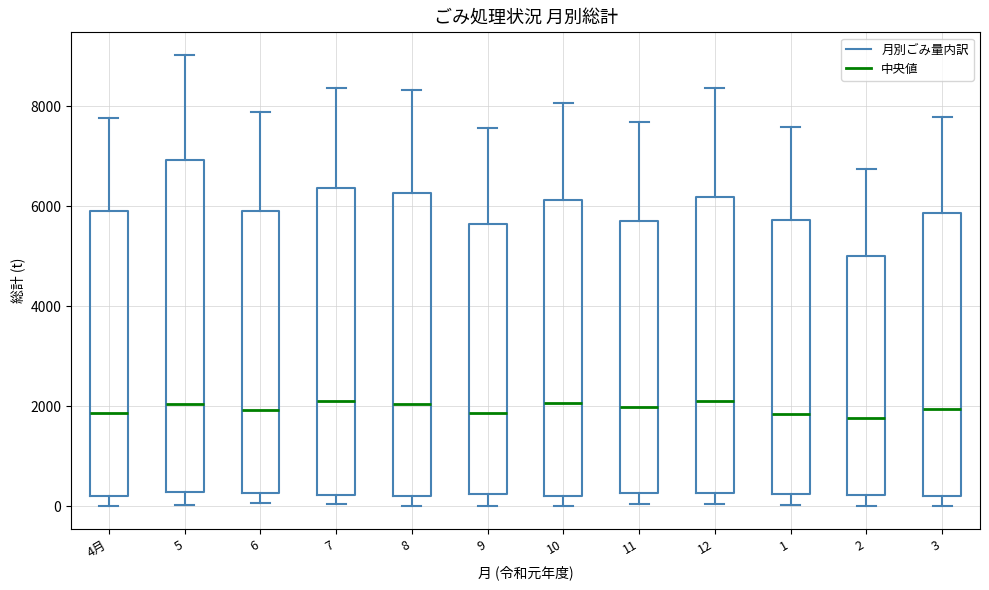

Reading left to right, transcribe this box plot: for each box, give where its median line is, the range the box spans, and where its two whiskers end, as read against the y-axis. The values are not printed on the chart, so give them approximately, as read against the axis.

4月: median 1800, box 200 to 6000, whiskers 0 to 7800
5: median 2000, box 200 to 7000, whiskers 0 to 9000
6: median 2000, box 200 to 5800, whiskers 0 to 7800
7: median 2200, box 200 to 6400, whiskers 0 to 8400
8: median 2000, box 200 to 6200, whiskers 0 to 8400
9: median 1800, box 200 to 5600, whiskers 0 to 7600
10: median 2000, box 200 to 6200, whiskers 0 to 8000
11: median 2000, box 200 to 5600, whiskers 0 to 7600
12: median 2000, box 200 to 6200, whiskers 0 to 8400
1: median 1800, box 200 to 5800, whiskers 0 to 7600
2: median 1800, box 200 to 5000, whiskers 0 to 6800
3: median 2000, box 200 to 5800, whiskers 0 to 7800